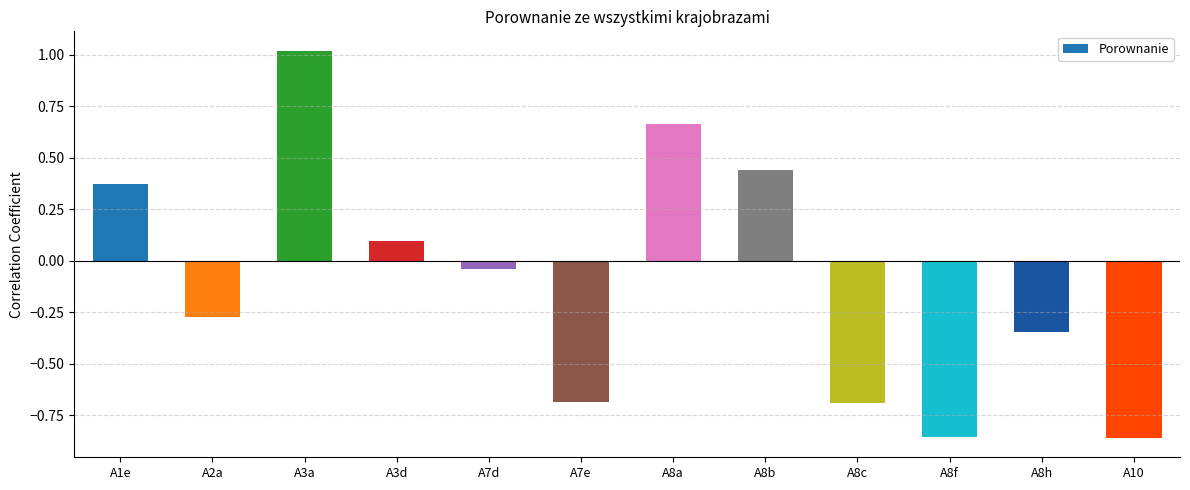

What position from the left is A8f?

10